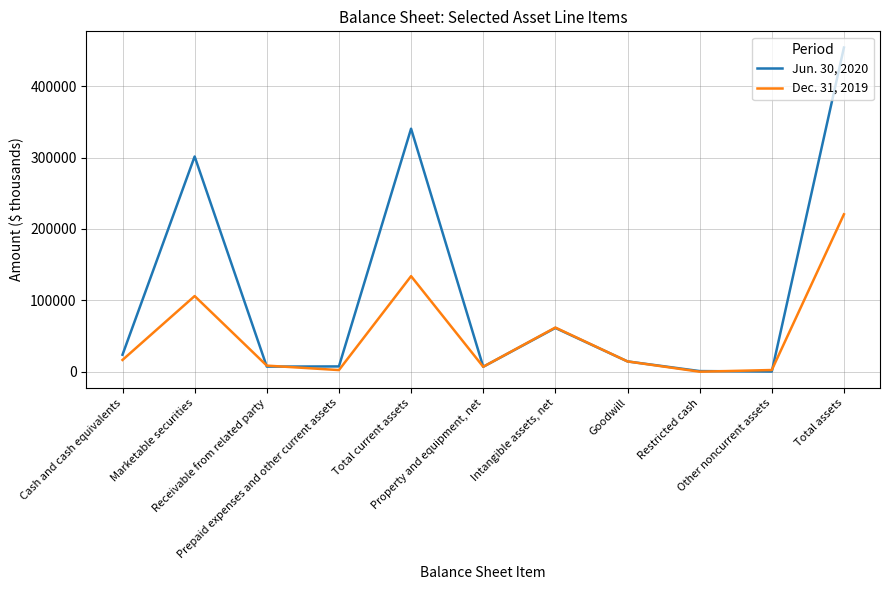

At which category is the sum across all series the highest?

Total assets